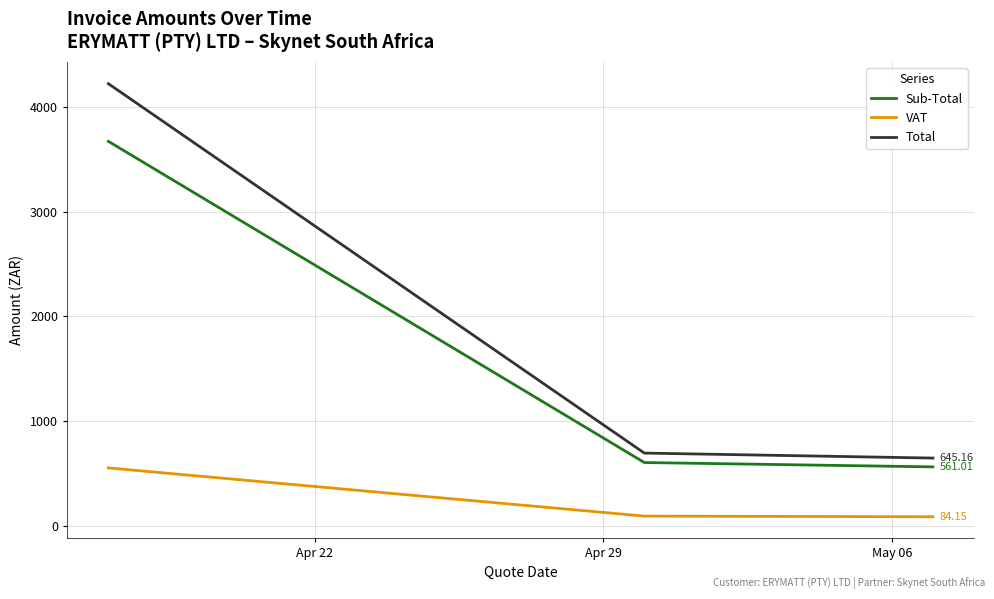

List the series in order of their peak value, lowest first.

VAT, Sub-Total, Total